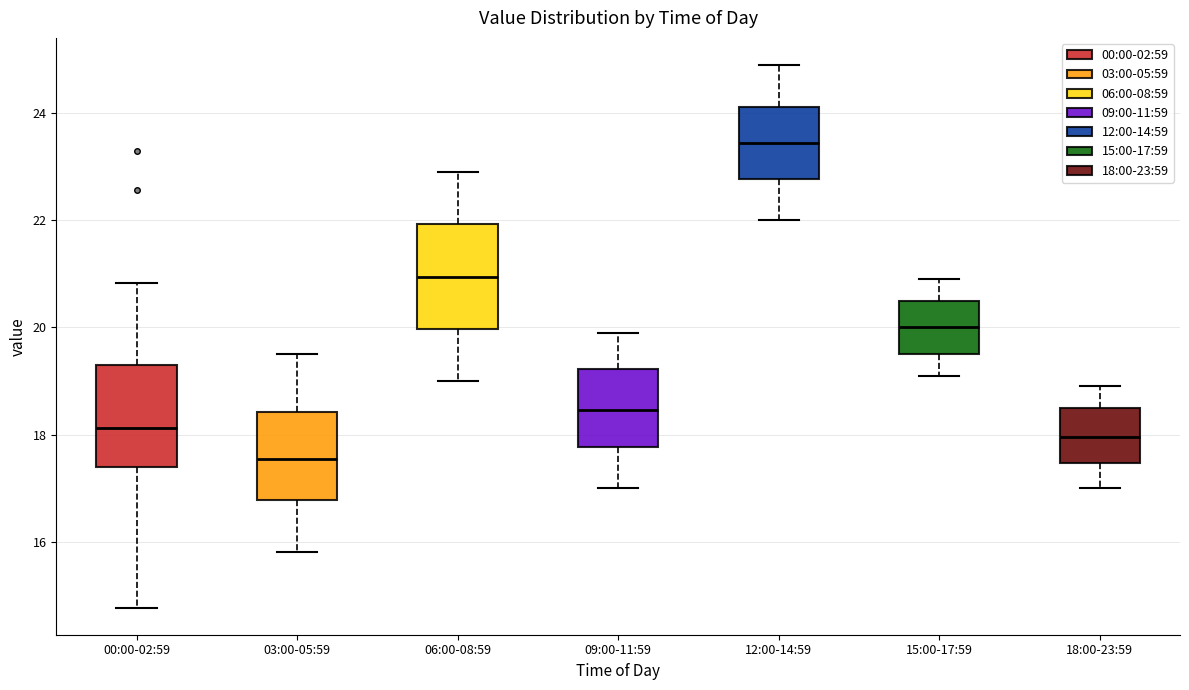

Where does the lower whisker of the box for 03:00-05:59 end on the y-axis? The values are not printed on the chart, so give them approximately, as read against the axis.

15.8